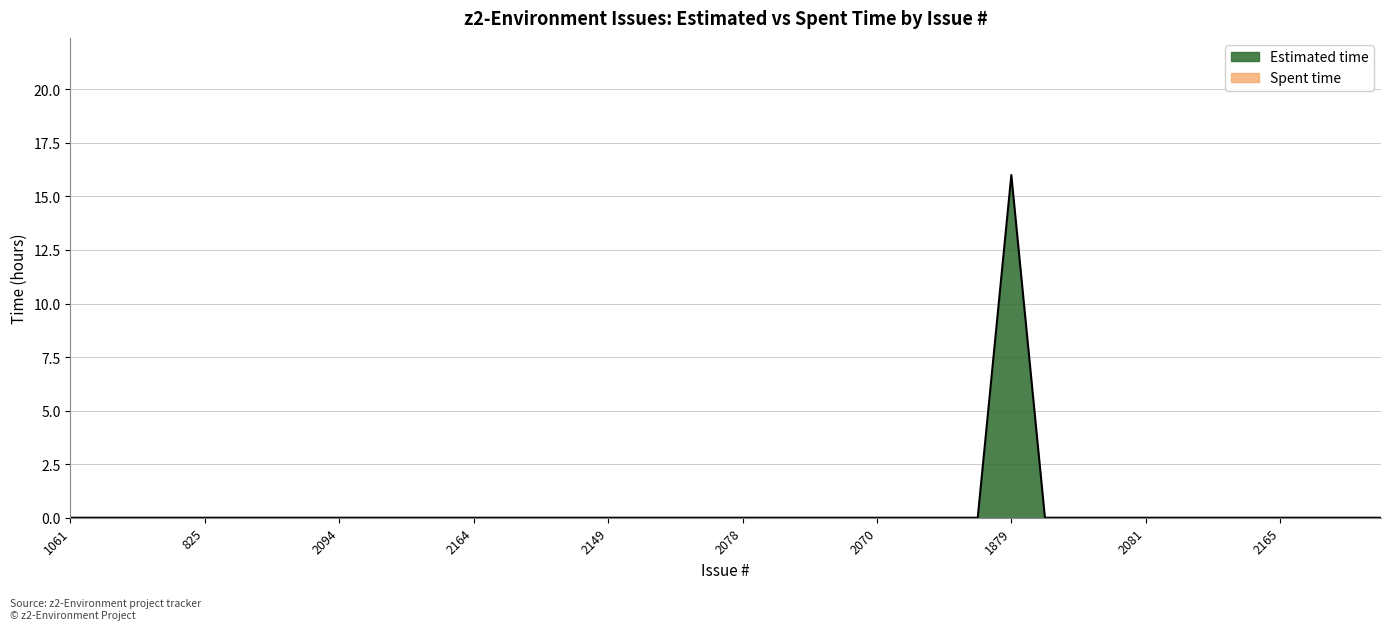

Reading left to right, extract all data points from this chart.

1061=0	960=0	862=0	834=0	825=0	819=0	2064=0	2107=0	2094=0	2175=0	2171=0	2167=0	2164=0	2159=0	2168=0	2160=0	2149=0	2087=0	2086=0	2083=0	2078=0	2059=0	2026=0	2177=0	2070=0	1940=0	2170=0	1881=0	1879=16	1746=0	1479=0	2082=0	2081=0	2079=0	2066=0	1961=0	2165=0	860=0	857=0	852=0